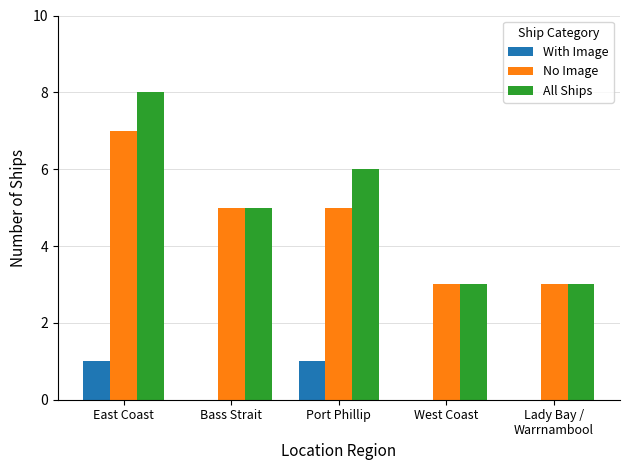

Which series has the largest total across all categories?

All Ships